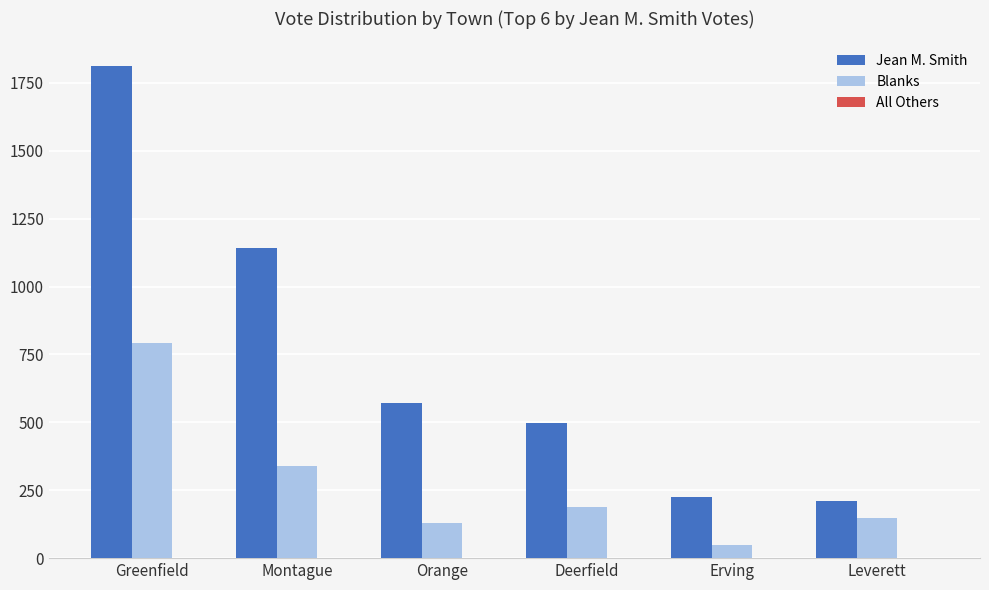

How many categories are shown in the chart?

6